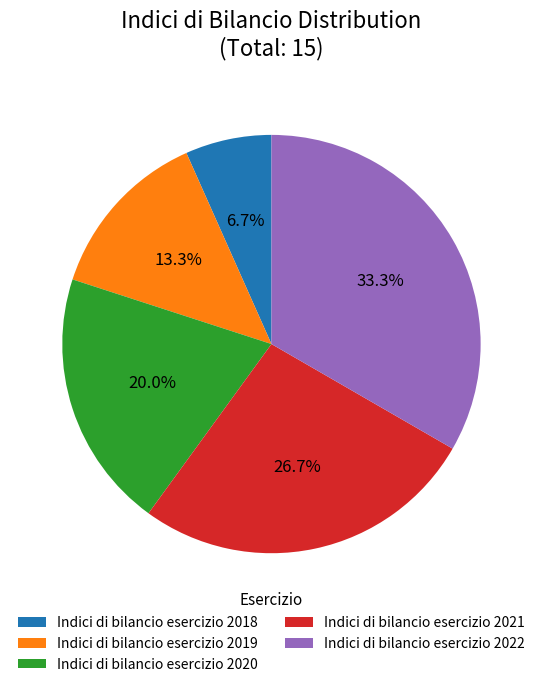

How many segments does this pie chart have?

5